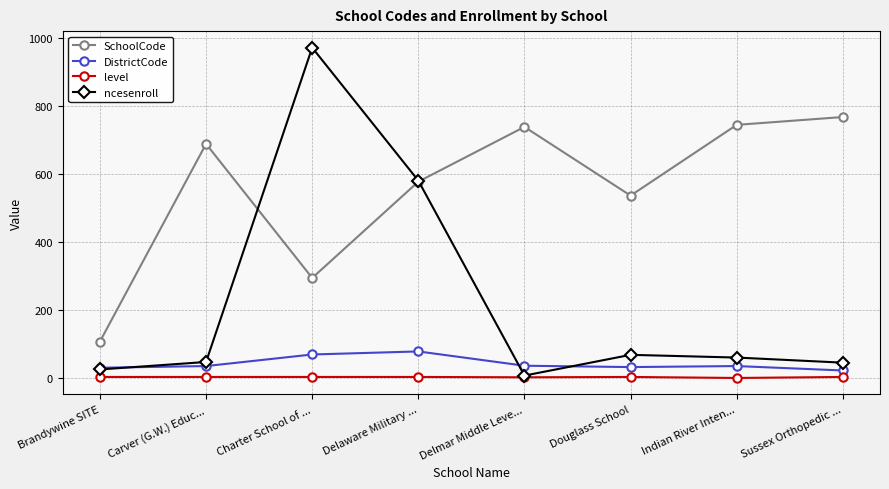

True or false: DistrictCode and SchoolCode intersect in this chart.

False